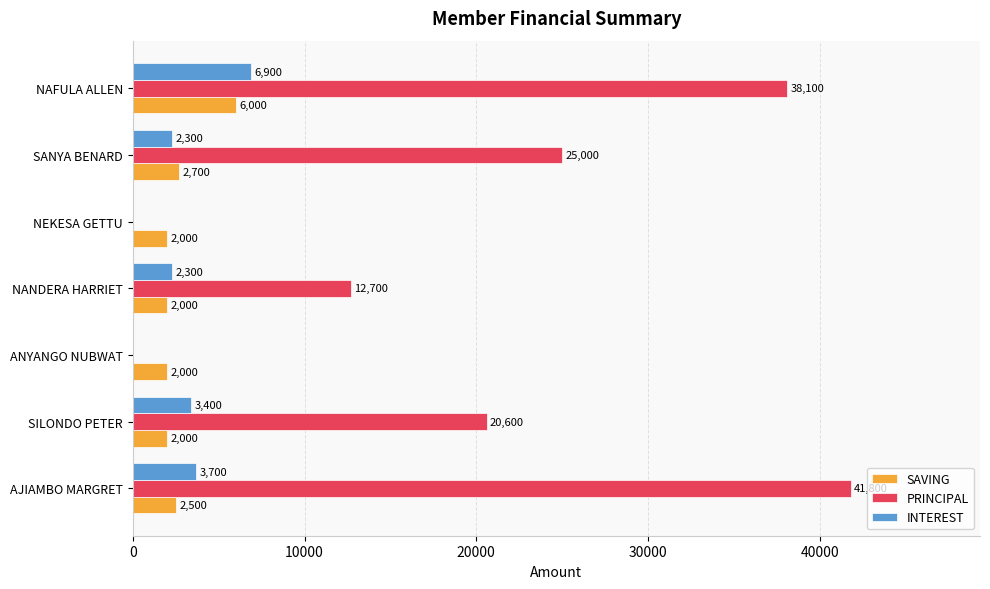

Which category has the highest value in the PRINCIPAL series?

AJIAMBO MARGRET